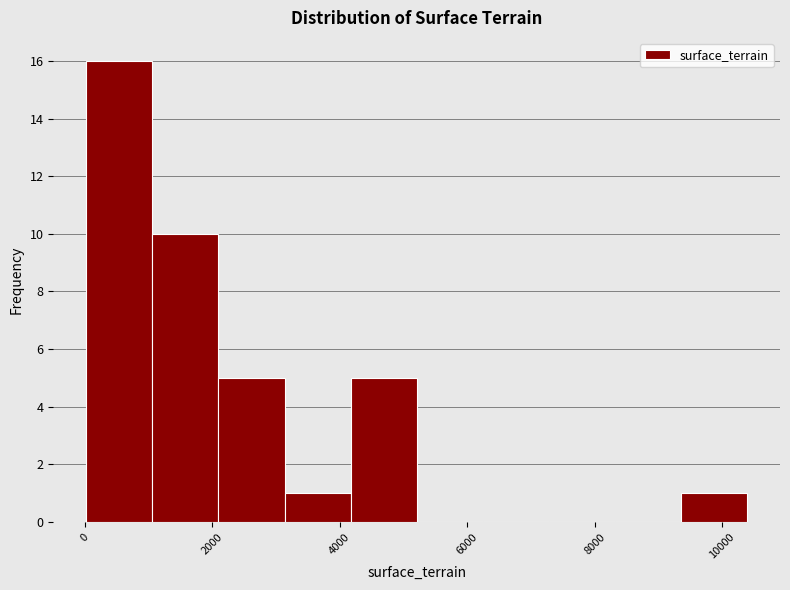

How tall is the bar that spans 2000 to 3200 on the x-axis? Neither the bar edges nor the heights are printed on the chart, so give them approximately, as read against the axes.

5